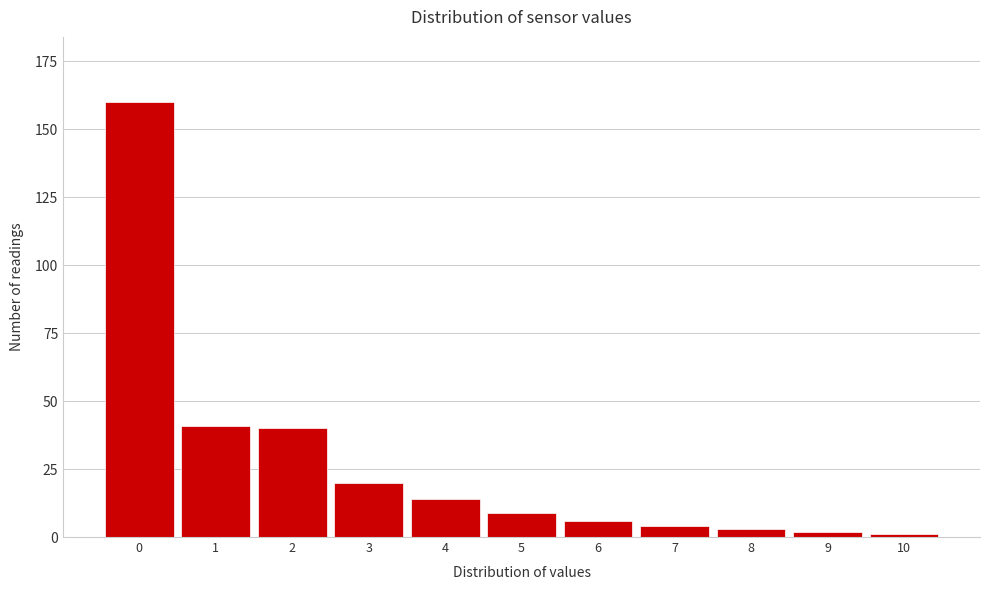

Reading right to left, transcribe all the data shown in this chart.

1	2	3	4	6	9	14	20	40	41	160